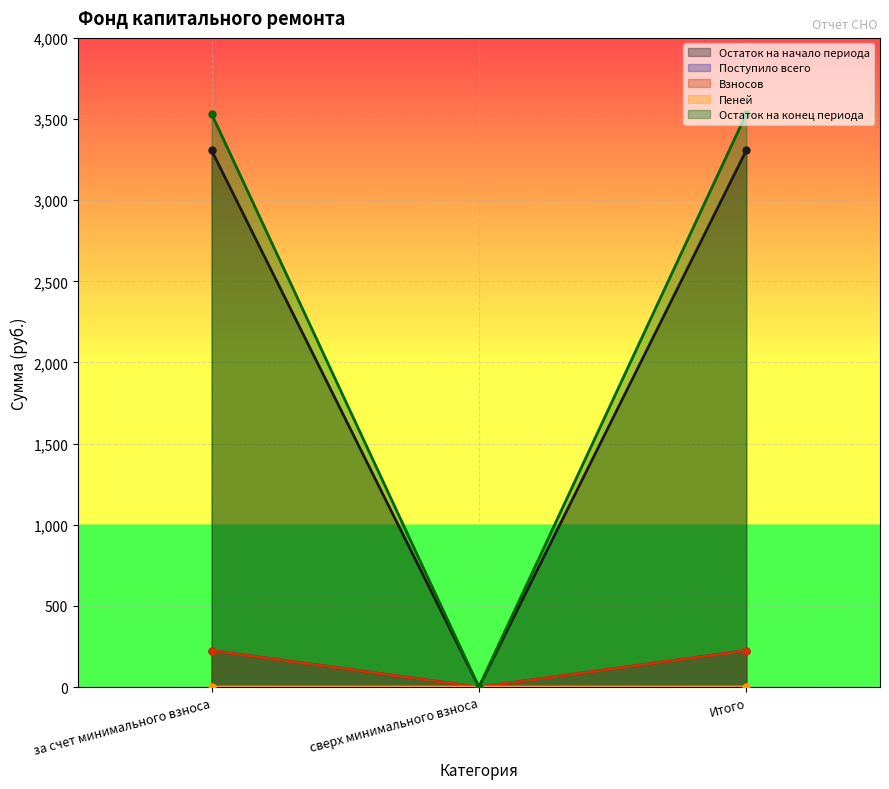

Is the value of Взносов at Итого greater than the value of Остаток на начало периода at за счет минимального взноса?

No